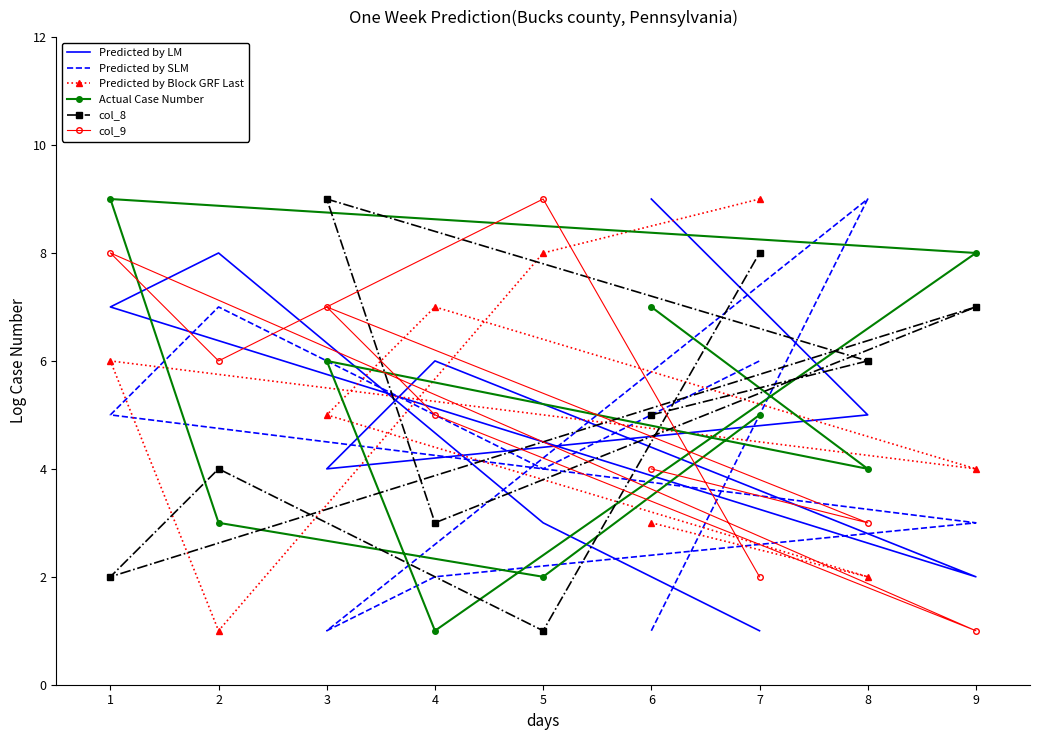

Which series has the largest total across all categories?

Predicted by LM